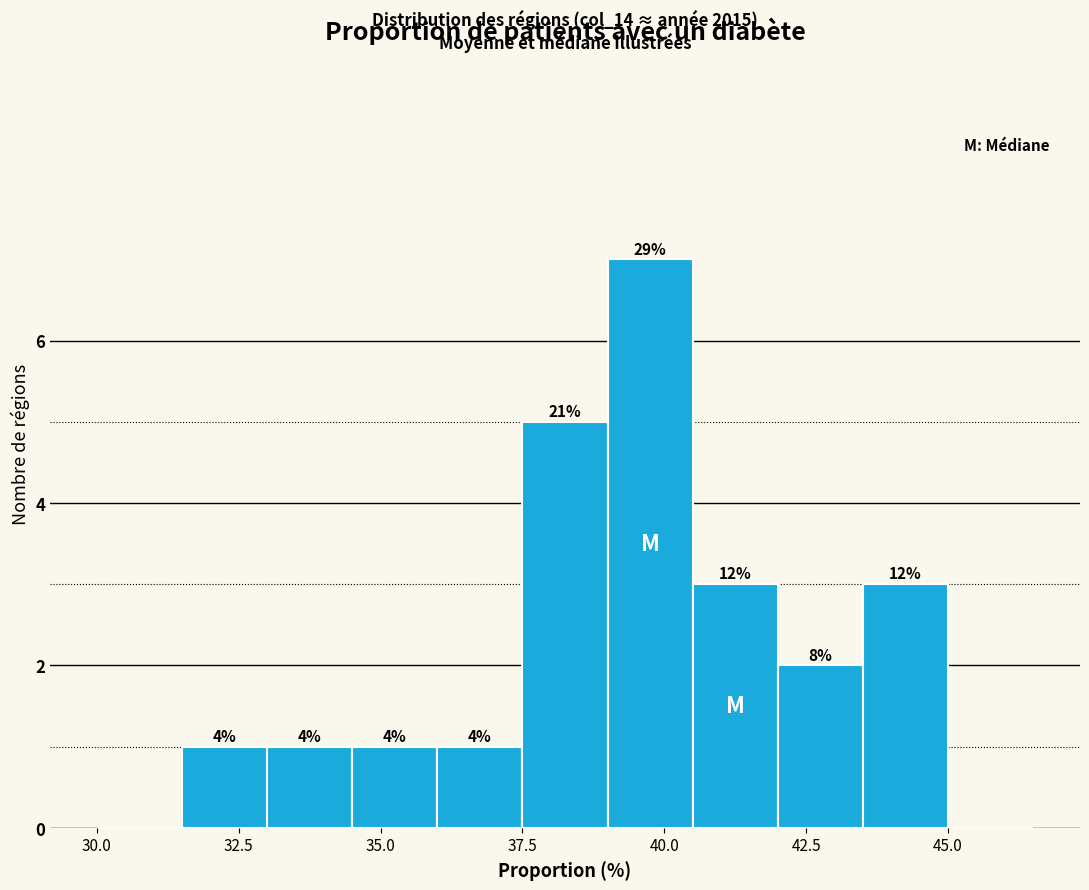

Read against the x-axis, roughly where is the centre of the tallest bar?

40.0